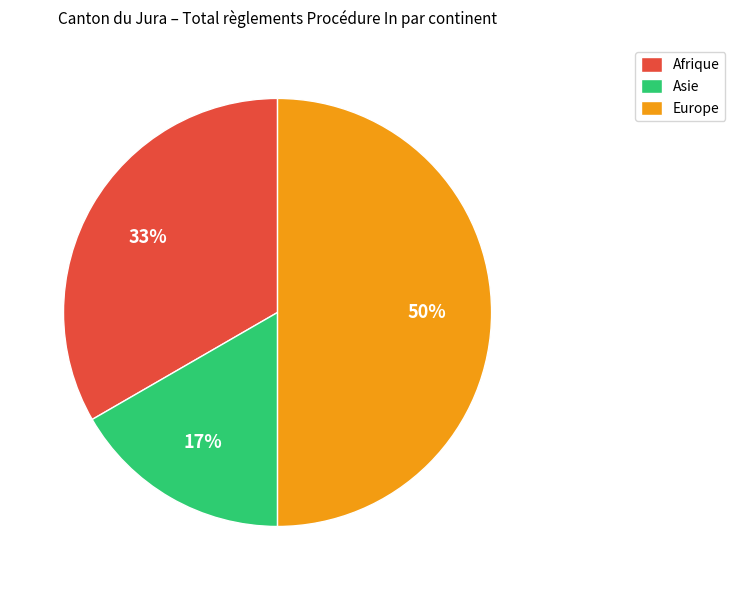

Rank the categories by value from lowest to highest.

Asie, Afrique, Europe